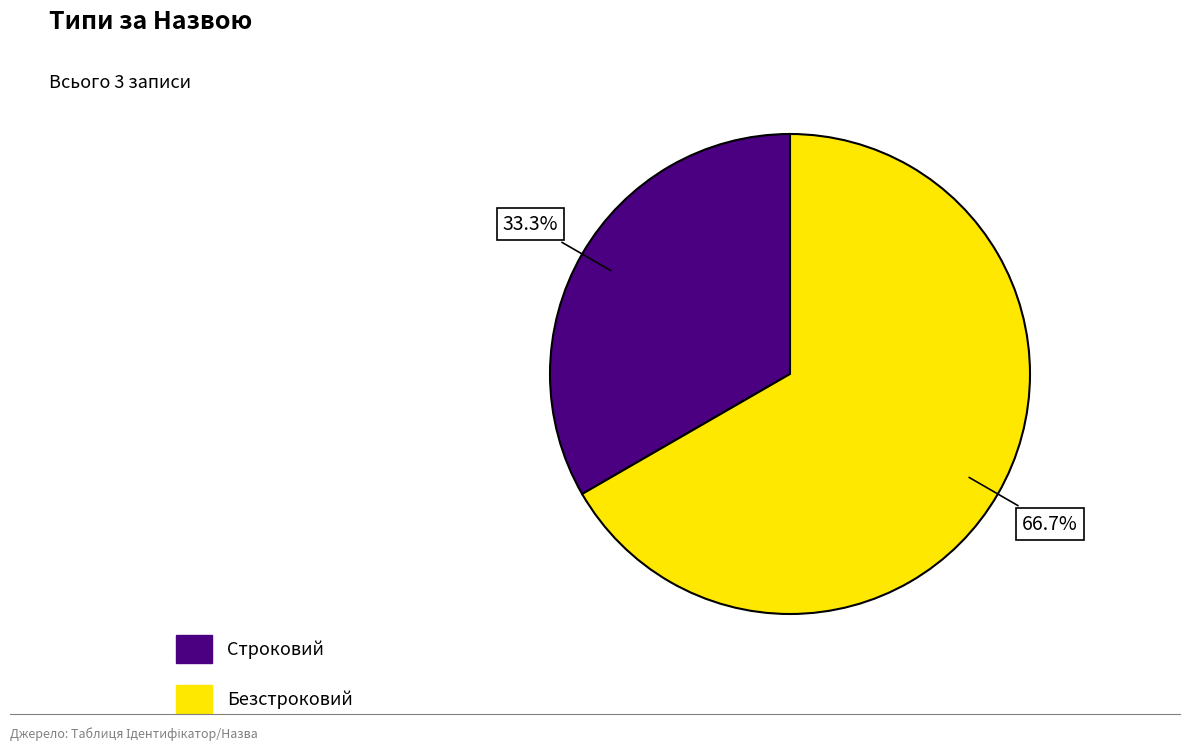

Count the number of slices in the pie.

2